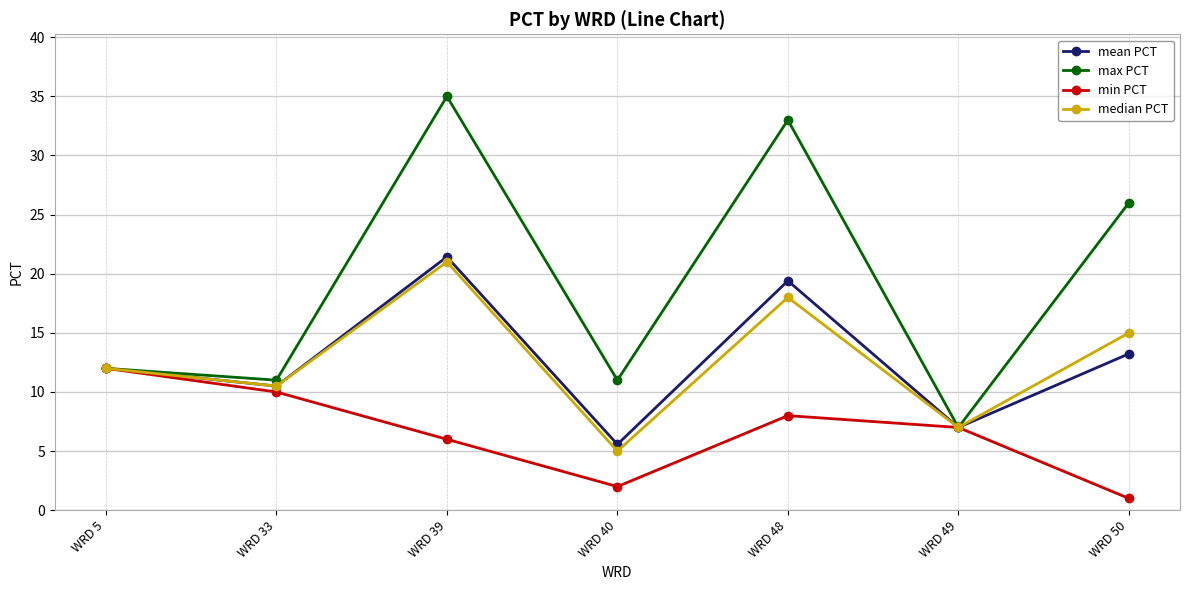

What is the maximum value for max PCT?

35.0